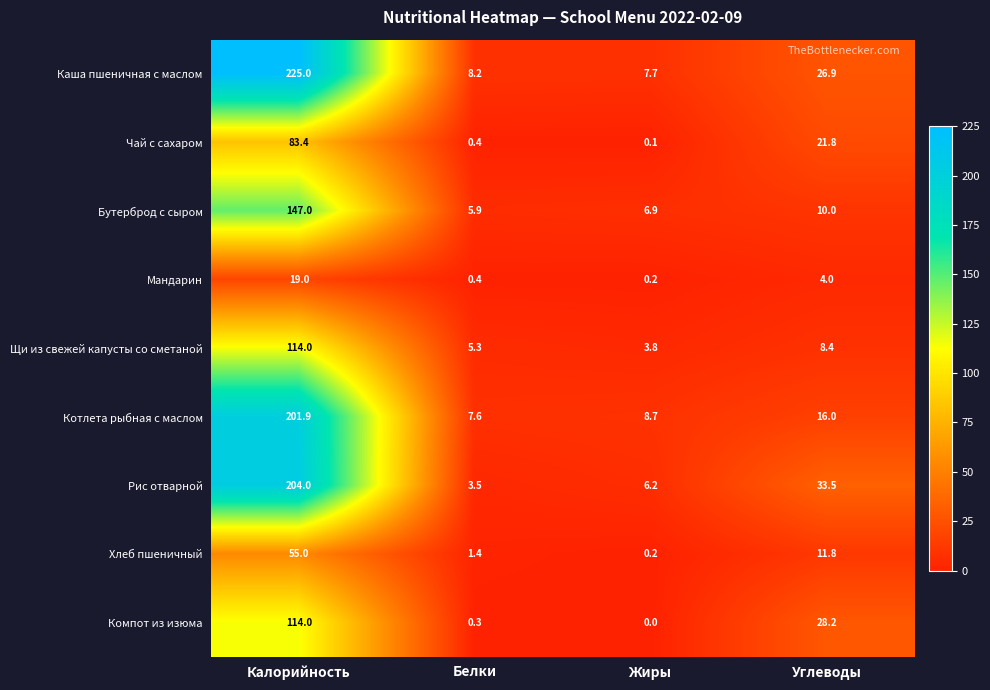

At which category is the sum across all series the highest?

Калорийность